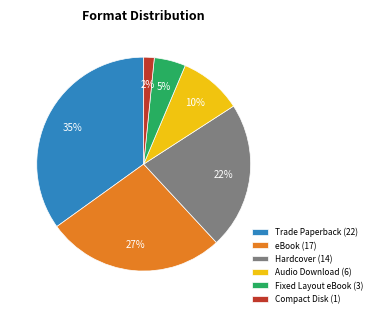

To the nearest percent, what is the difference between the largest and smallest slice percentages?

33%